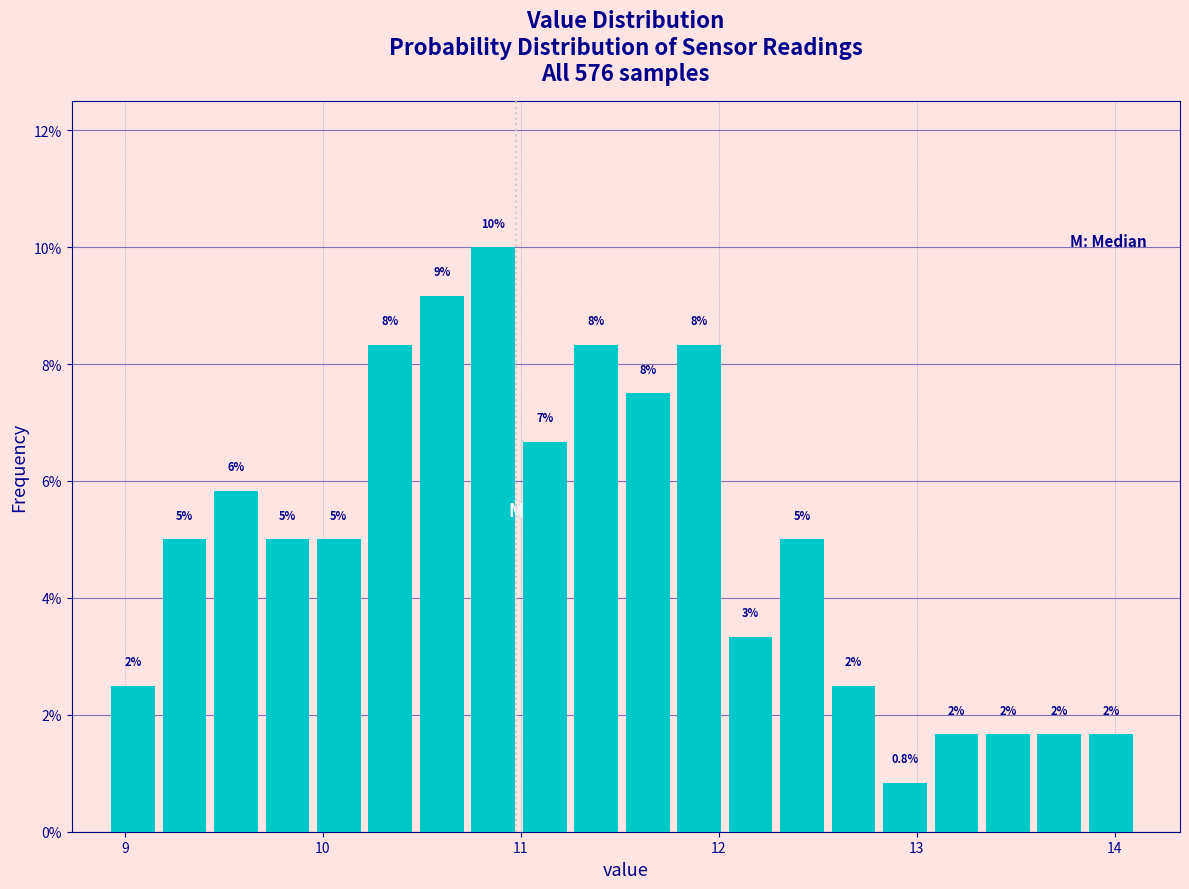

Read against the x-axis, roughly where is the centre of the tallest bar?

10.9